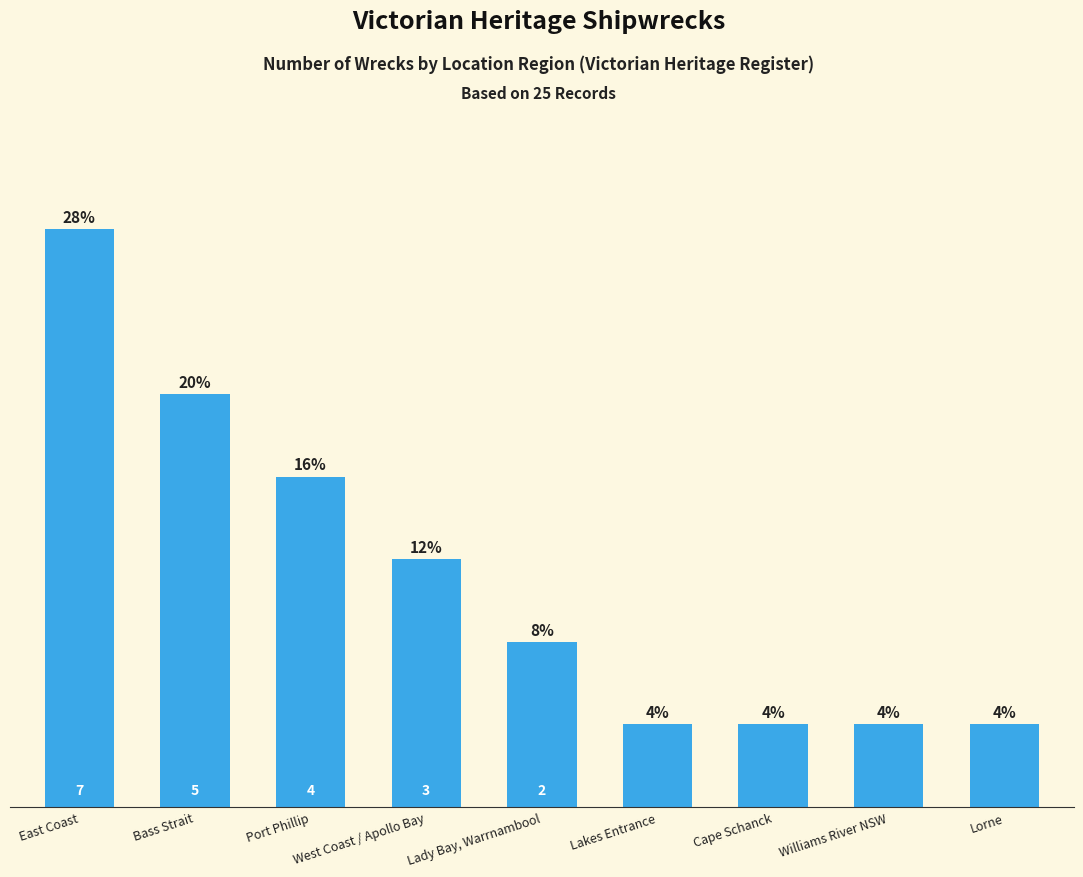

Which label corresponds to the largest value in the chart?

East Coast